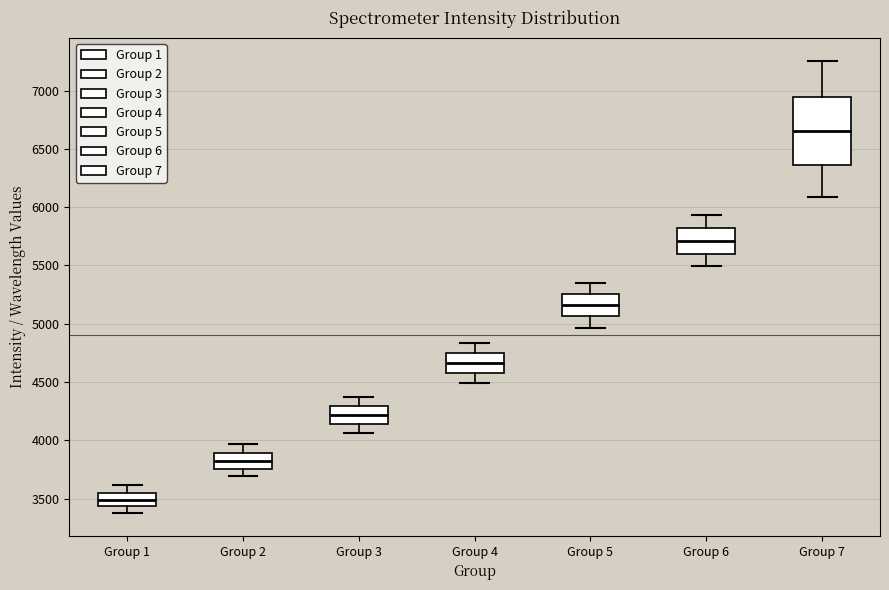

Reading left to right, transcribe this box plot: for each box, give where its median line is, the range the box spans, and where its two whiskers end, as read against the y-axis. The values are not printed on the chart, so give them approximately, as read against the axis.

Group 1: median 3500, box 3450 to 3550, whiskers 3400 to 3600
Group 2: median 3850, box 3750 to 3900, whiskers 3700 to 3950
Group 3: median 4200, box 4150 to 4300, whiskers 4050 to 4350
Group 4: median 4650, box 4550 to 4750, whiskers 4500 to 4850
Group 5: median 5150, box 5050 to 5250, whiskers 4950 to 5350
Group 6: median 5700, box 5600 to 5800, whiskers 5500 to 5950
Group 7: median 6650, box 6350 to 6950, whiskers 6100 to 7250